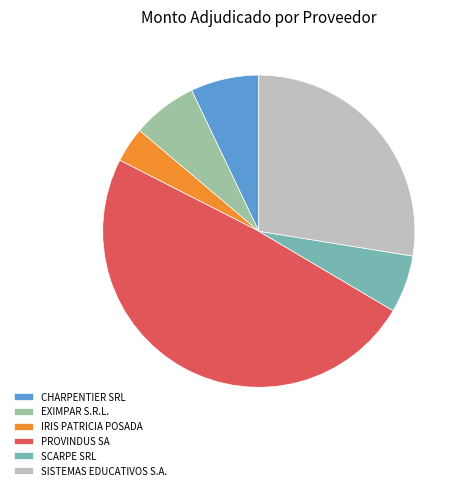

Is the sum of IRIS PATRICIA POSADA and PROVINDUS SA greater than half?

Yes